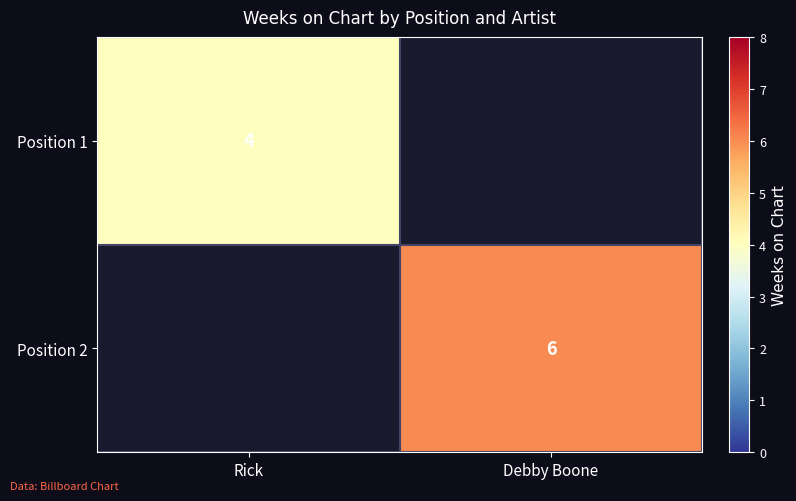

The value of Position 1 at Rick is 2. True or false?

False